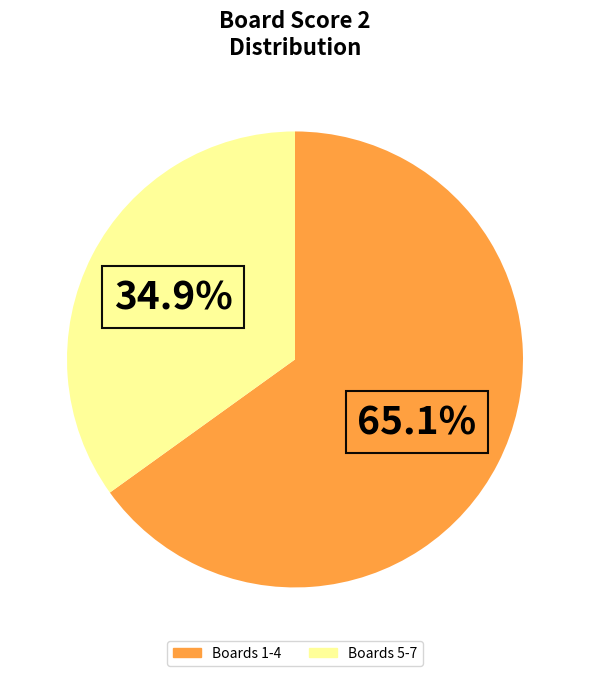

Is there any slice that represents more than half of the pie?

Yes